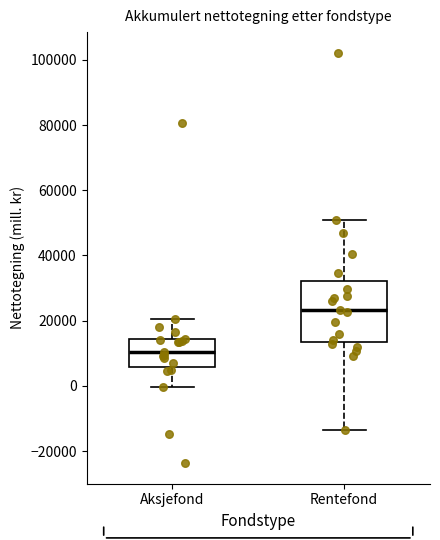

Reading left to right, read every box against the y-axis: the position of its median line, the range the box covers, and the ends of its whiskers. The values are not printed on the chart, so give them approximately, as read against the axis.

Aksjefond: median 10000, box 6000 to 14000, whiskers 0 to 20000
Rentefond: median 24000, box 14000 to 32000, whiskers -14000 to 50000